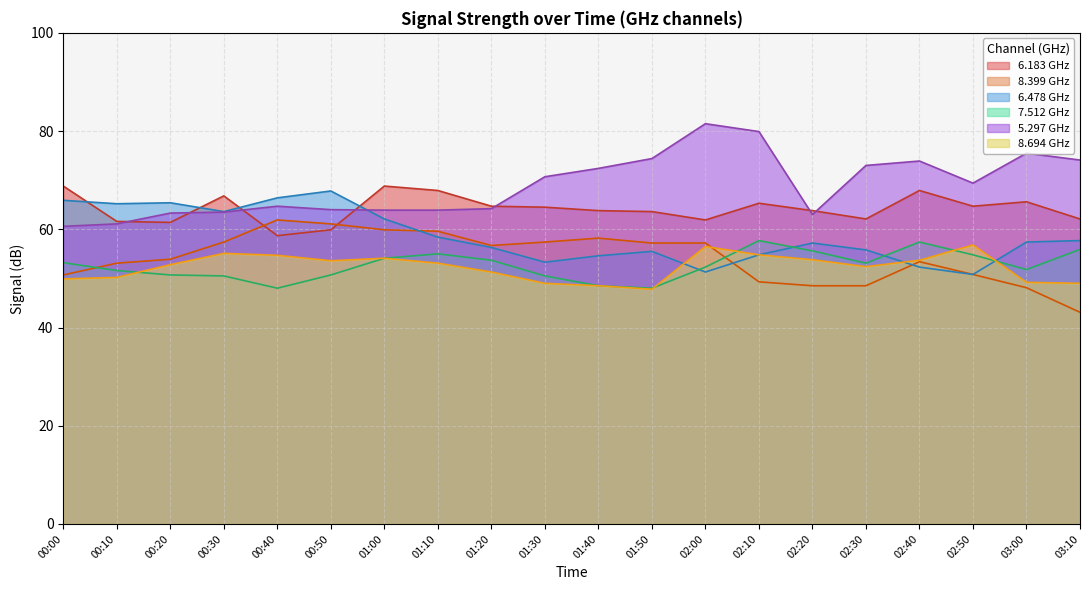

Where is the first local maximum for 6.478?

00:20